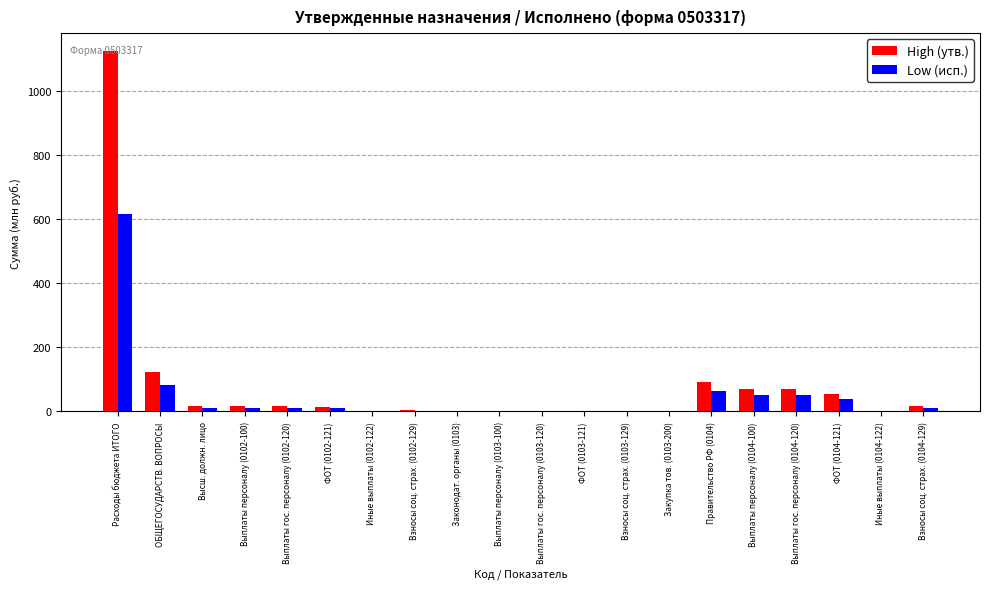

At which label does Low (исп.) reach its peak?

Расходы бюджета ИТОГО